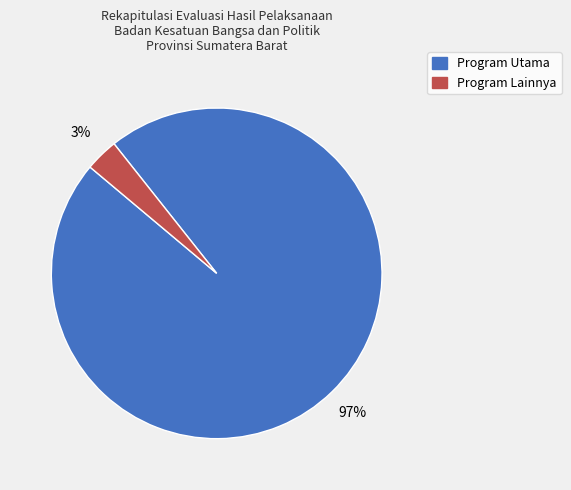

To the nearest percent, what is the difference between the largest and smallest slice percentages?

94%